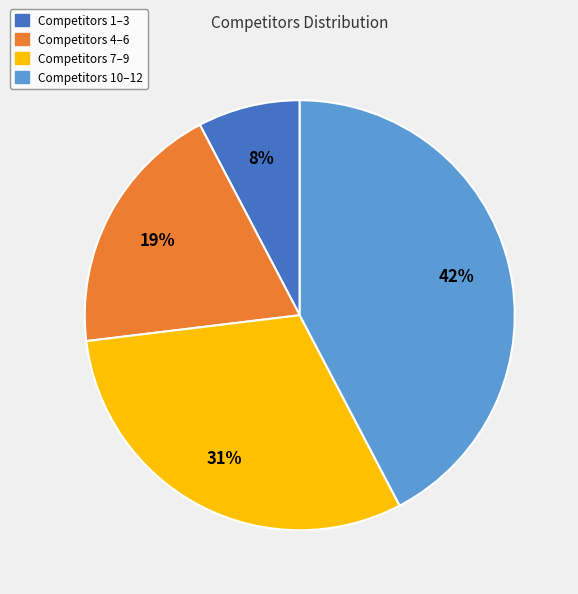

Approximately how many times larger is the value at Competitors 1–3 compared to Competitors 4–6?

0.4